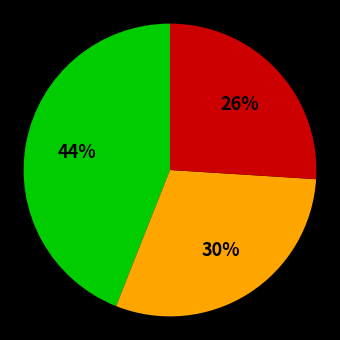

To the nearest percent, what is the difference between the largest and smallest slice percentages?

18%